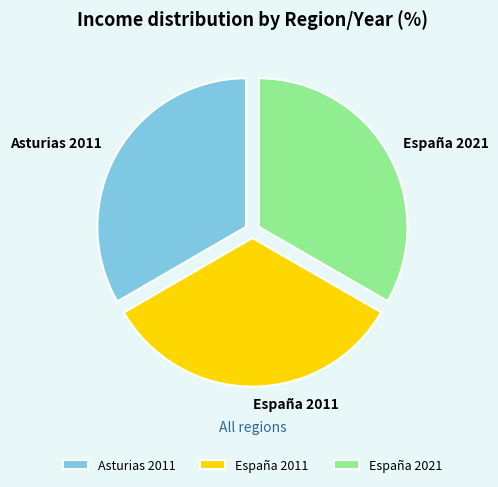

Is it true that España 2011 is 39% of the pie?

False